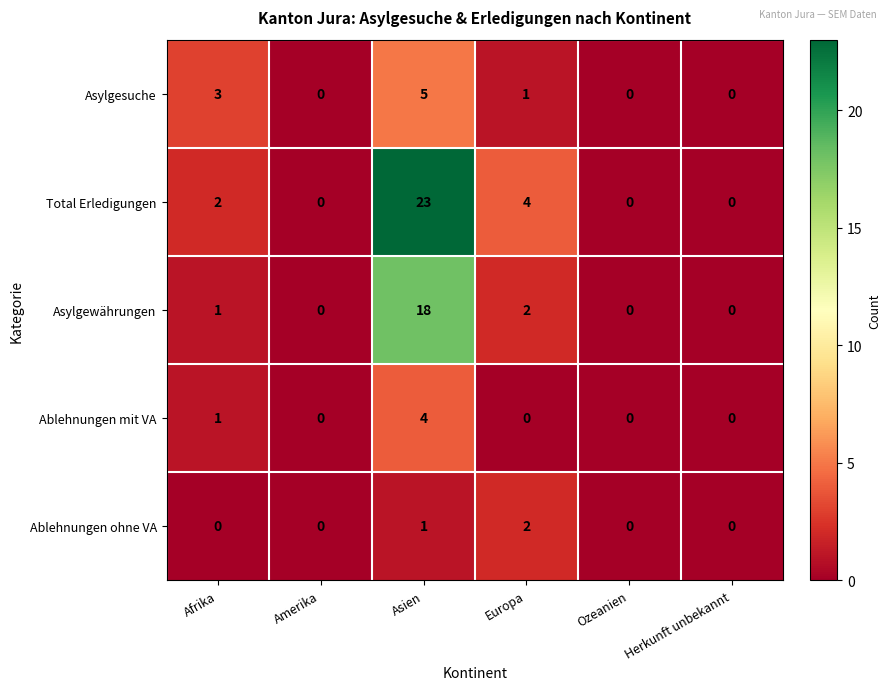

At which category does the chart reach its peak across all series?

Asien